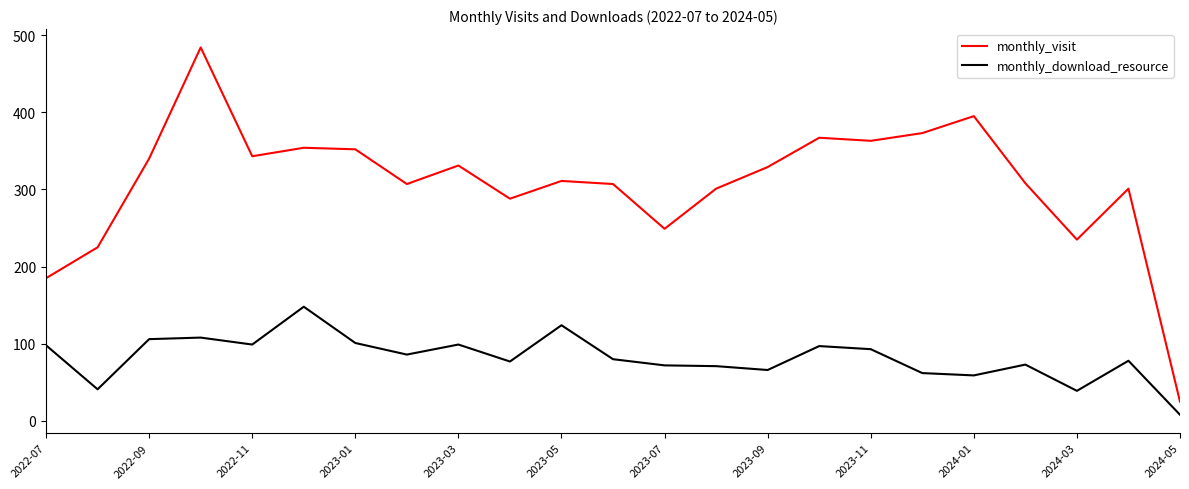

True or false: monthly_visit and monthly_download_resource intersect in this chart.

False